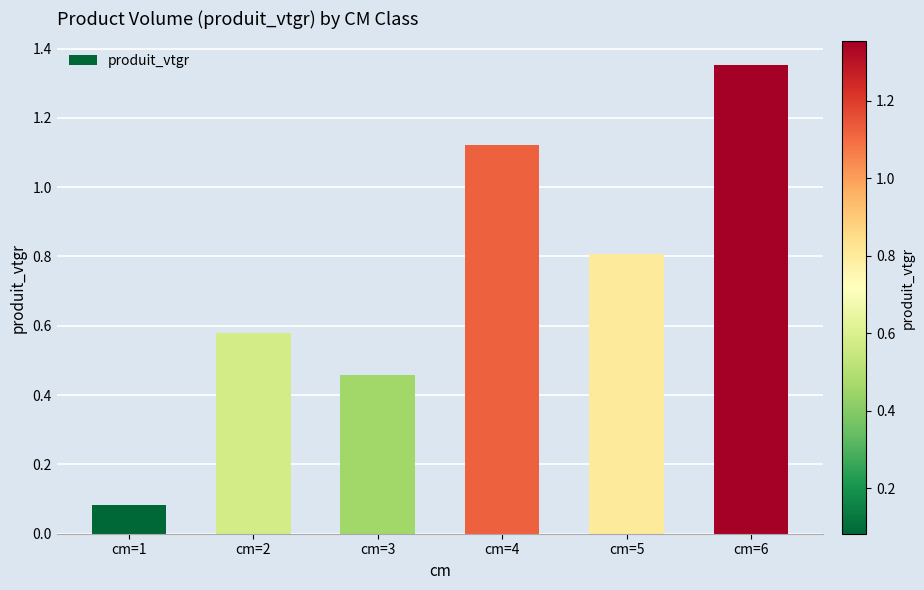

What is the value of the 5th bar from the left?

0.8